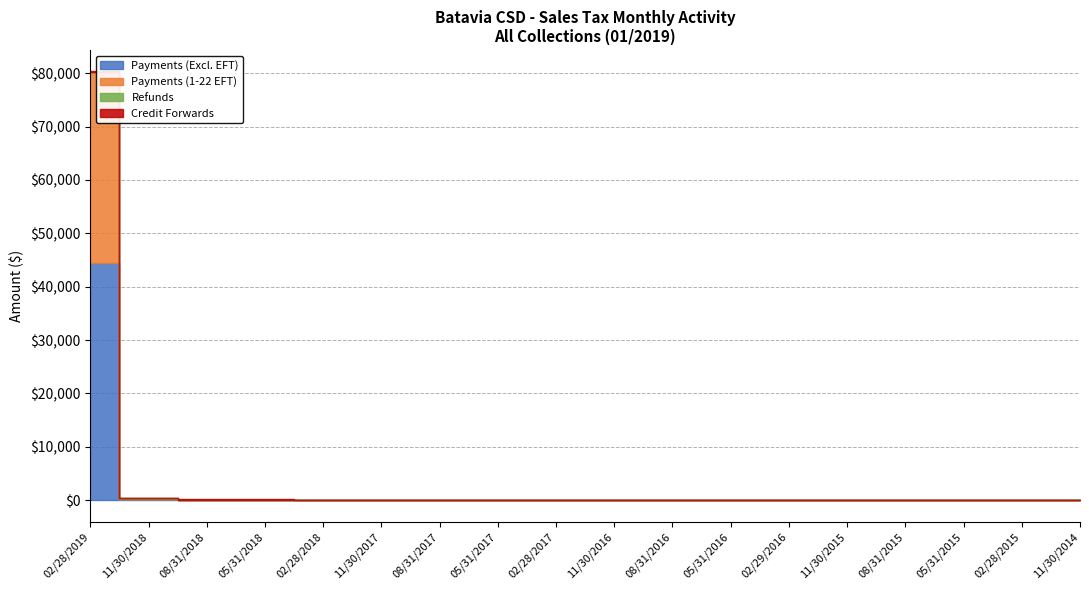

What is the label of the 15th point from the left?

08/31/2015